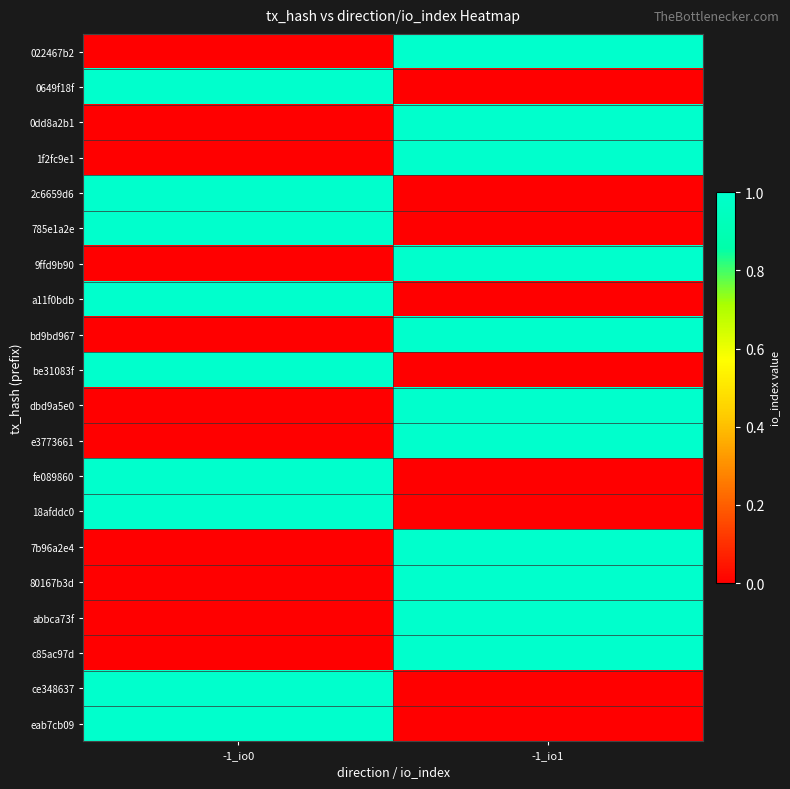

Which series has the widest spread of values?

022467b2